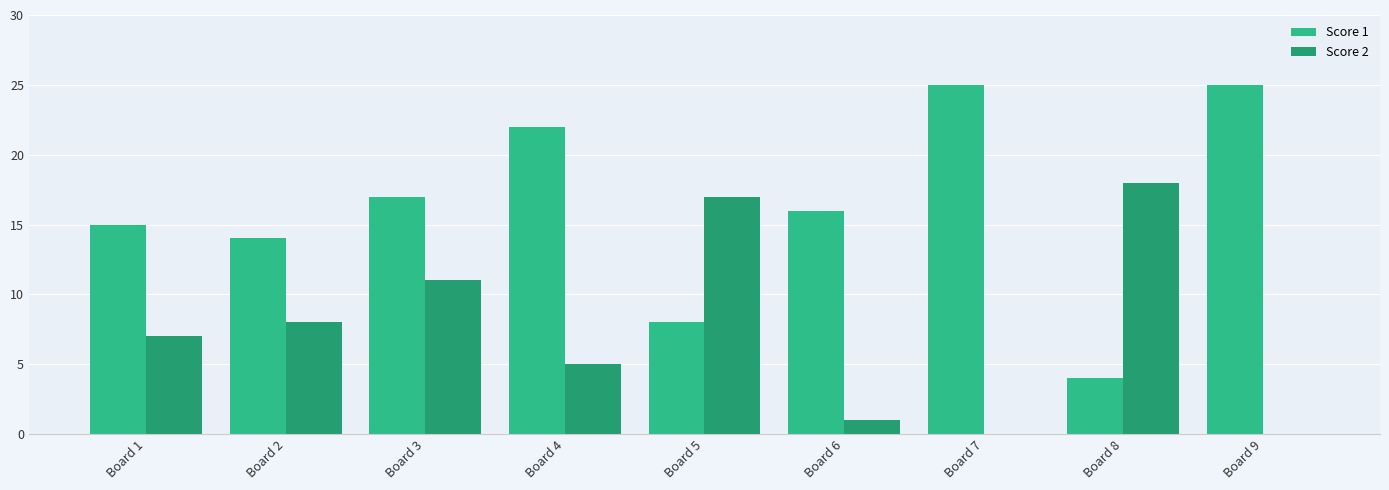

How many series are shown in this chart?

2